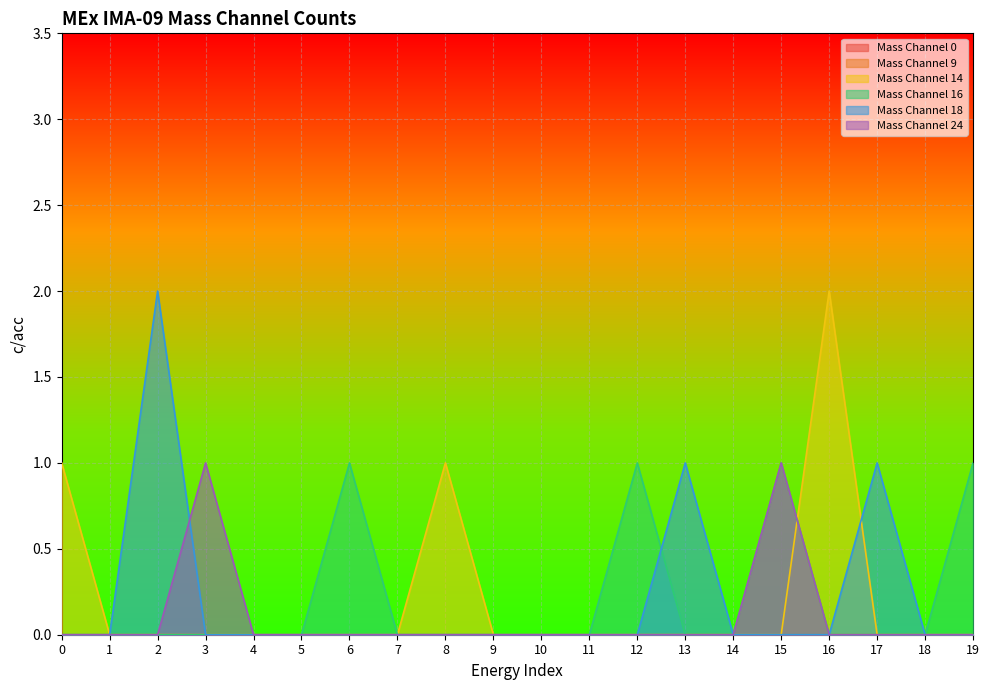

List the labels in order of Mass Channel 24 value, largest first.

3, 15, 0, 1, 2, 4, 5, 6, 7, 8, 9, 10, 11, 12, 13, 14, 16, 17, 18, 19